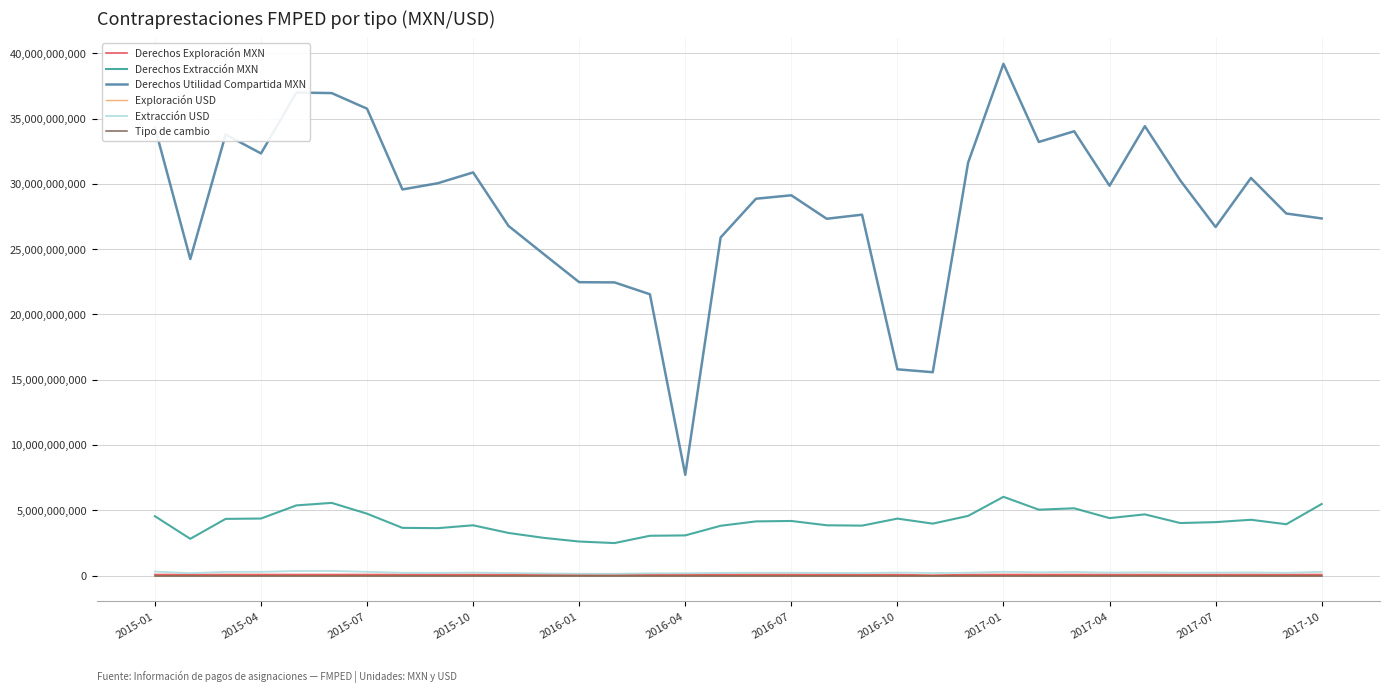

Which series has the largest total across all categories?

Derechos Utilidad Compartida MXN